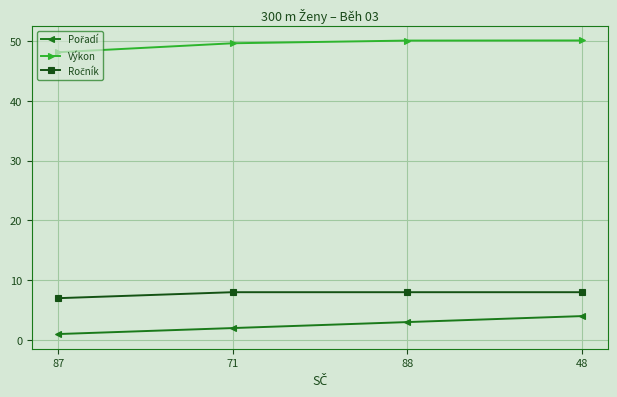

What is the spread (max minus min) of values at 71?

47.6